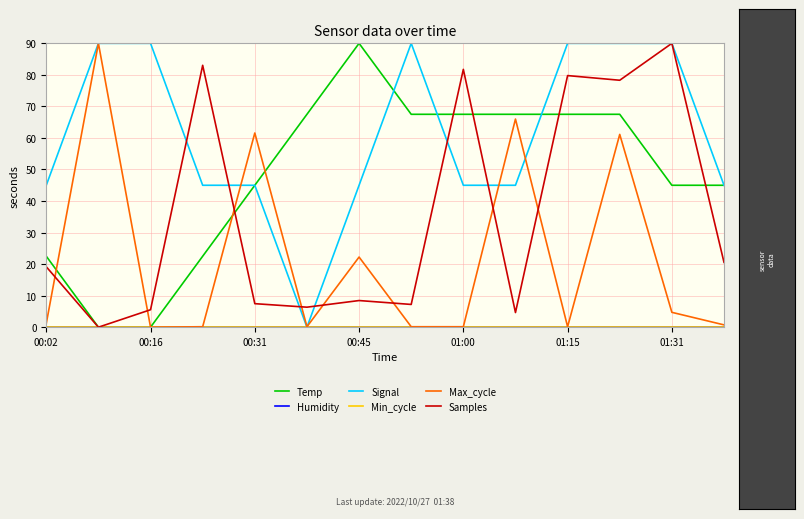

Does the chart display data point markers on the line(s)?

No